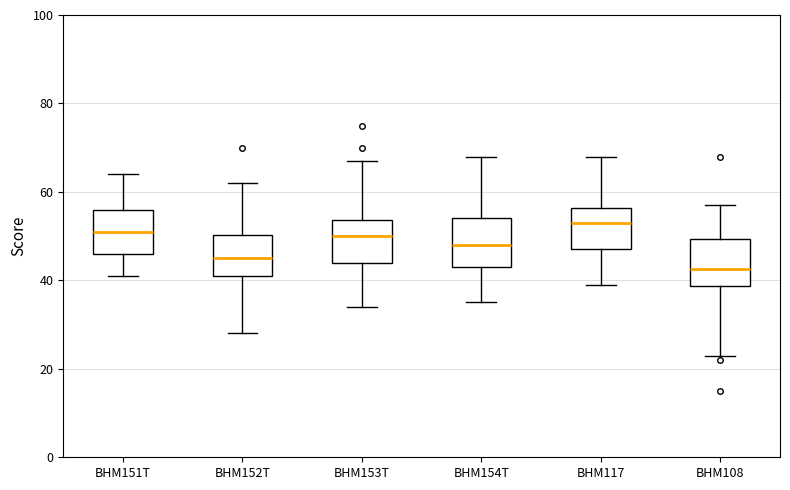

Where is the lower edge of the box for BHM154T on the y-axis? The values are not printed on the chart, so give them approximately, as read against the axis.

44